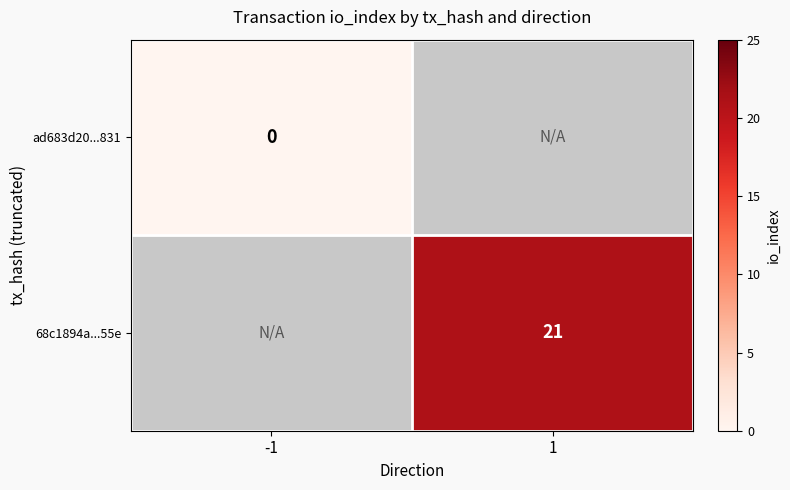

Is it true that 68c1894a...55e equals 7 at 1?

False